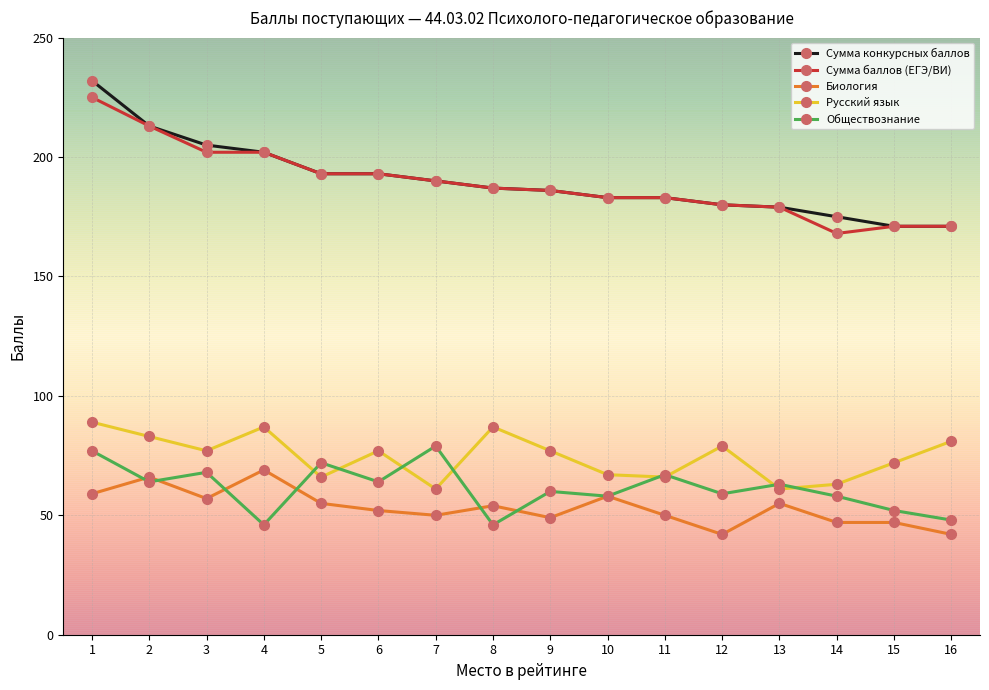

Reading right to left, extract all data points from this chart.

Сумма конкурсных баллов: 171	171	175	179	180	183	183	186	187	190	193	193	202	205	213	232
Сумма баллов (ЕГЭ/ВИ): 171	171	168	179	180	183	183	186	187	190	193	193	202	202	213	225
Биология: 42	47	47	55	42	50	58	49	54	50	52	55	69	57	66	59
Русский язык: 81	72	63	61	79	66	67	77	87	61	77	66	87	77	83	89
Обществознание: 48	52	58	63	59	67	58	60	46	79	64	72	46	68	64	77